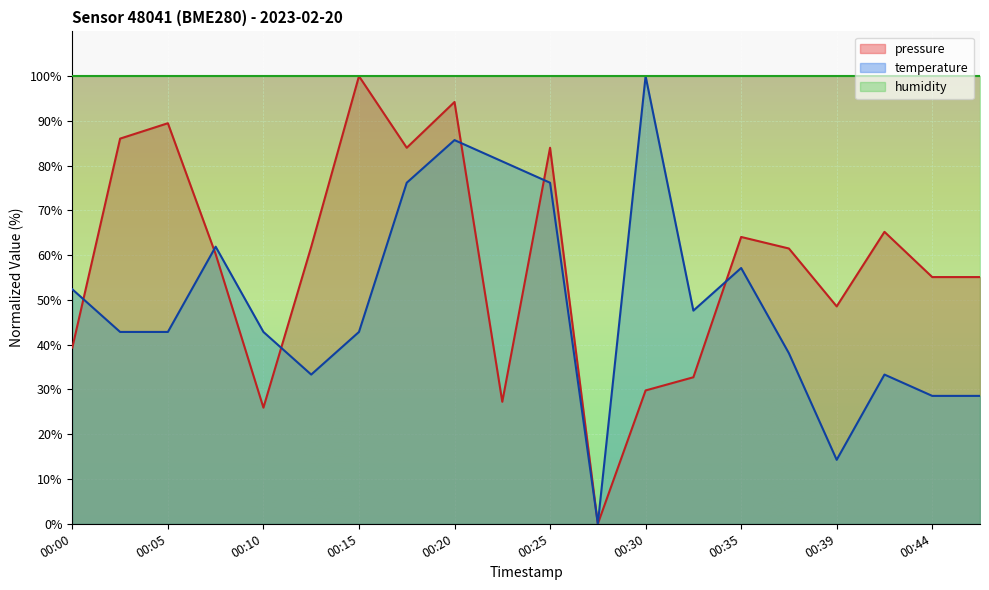

What is the average value of the temperature series?

49.3